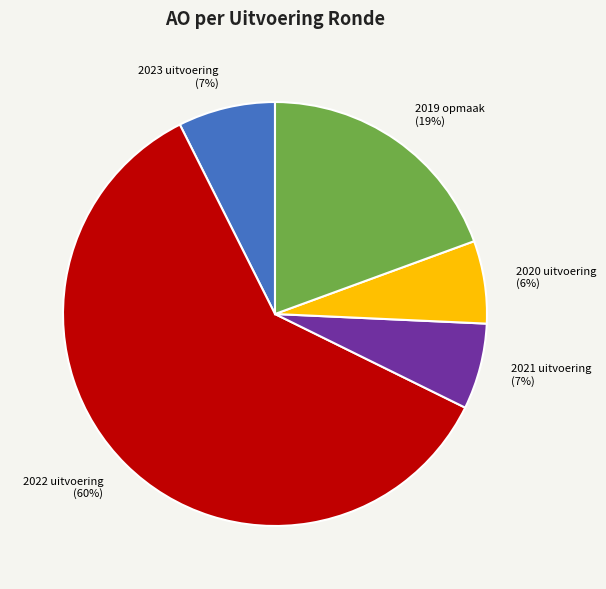

Which slice represents more than half of the pie?

2022 uitvoering